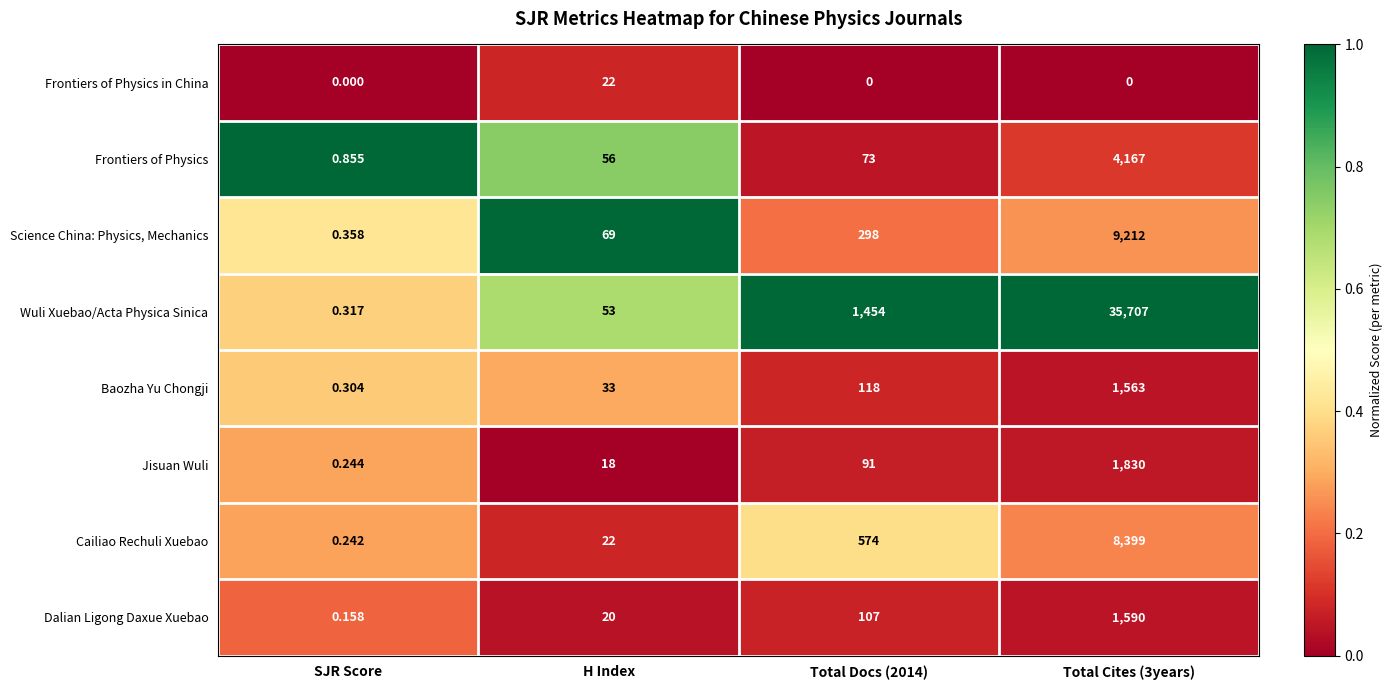

How many distinct data groups are displayed?

8